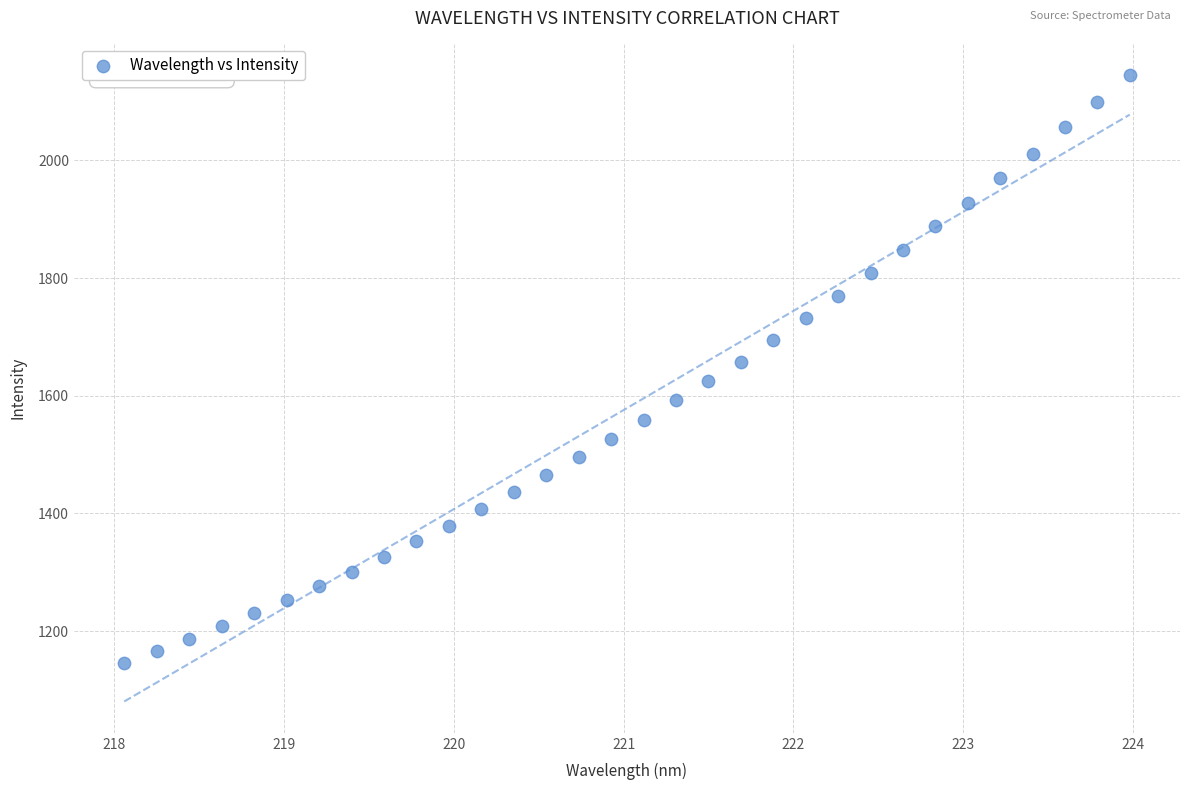

What is the range of X values (max minus min)?

5.9